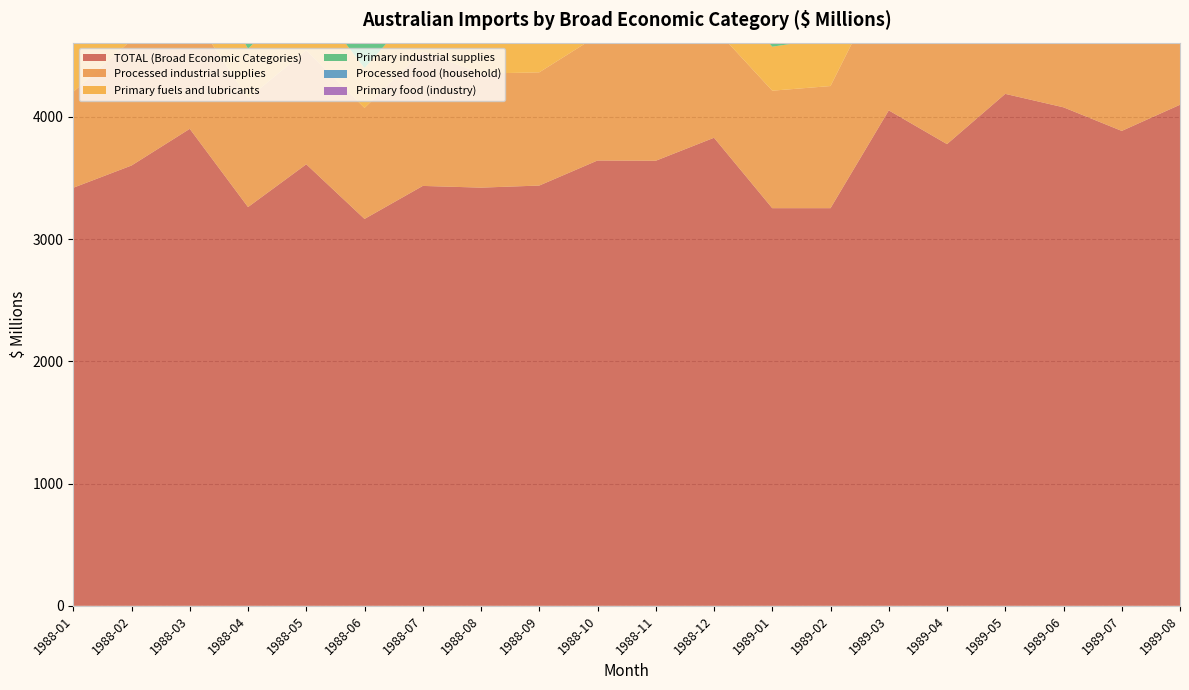

Reading left to right, extract all data points from this chart.

TOTAL (Broad Economic Categories): 3420	3602	3902	3262	3612	3165	3435	3421	3438	3643	3641	3829	3253	3253	4053	3777	4188	4078	3885	4099
Processed industrial supplies: 784	1027	970	888	933	908	1100	933	926	1021	967	901	961	999	1150	1052	1143	1091	1026	1153
Primary fuels and lubricants: 483	417	538	407	475	326	400	505	458	449	418	399	360	393	460	440	501	478	497	558
Primary industrial supplies: 1033	929	1023	848	914	792	793	786	844	1001	1104	1249	1010	800	1025	935	999	962	908	819
Processed food (household): 268	293	409	302	336	299	264	270	311	326	290	325	204	234	325	292	375	352	335	371
Primary food (industry): 236	253	176	127	177	154	129	200	132	160	167	203	203	239	269	365	372	374	224	267